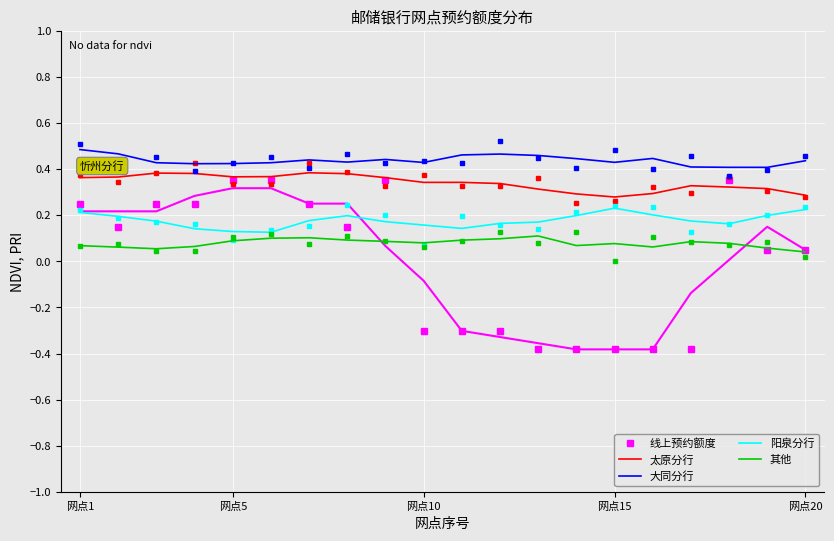

True or false: 阳泉分行 and 太原分行 cross at least once.

False